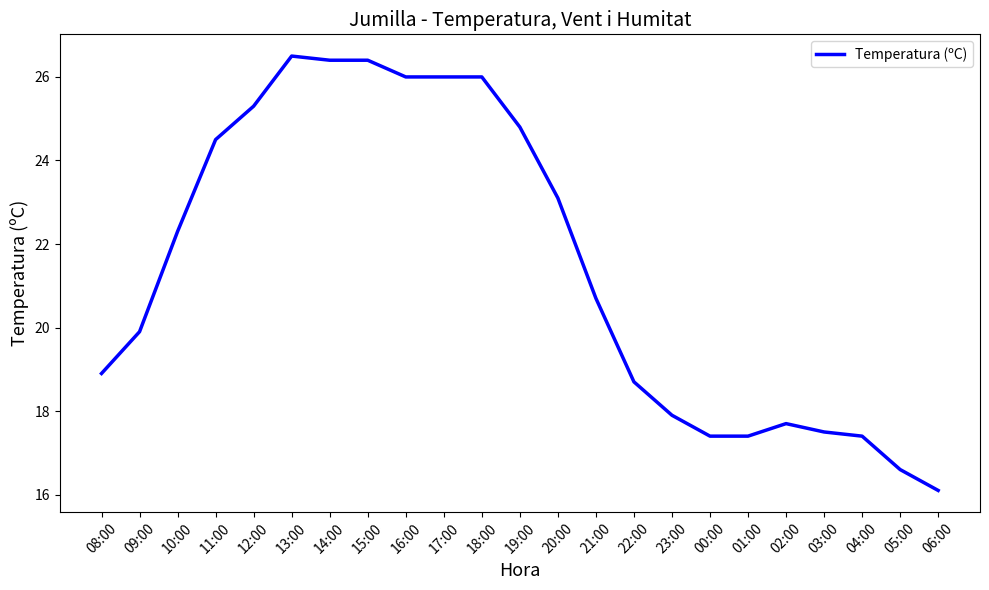

What is the sum of the values at 05:00 and 20:00?

39.7